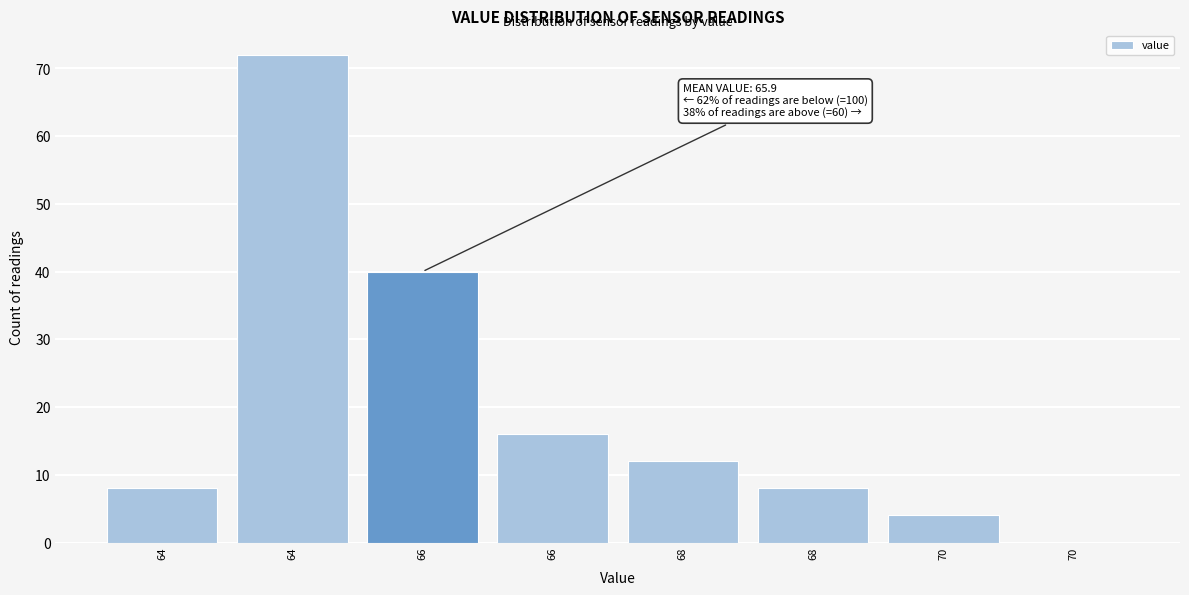

Are the bars horizontal?

No